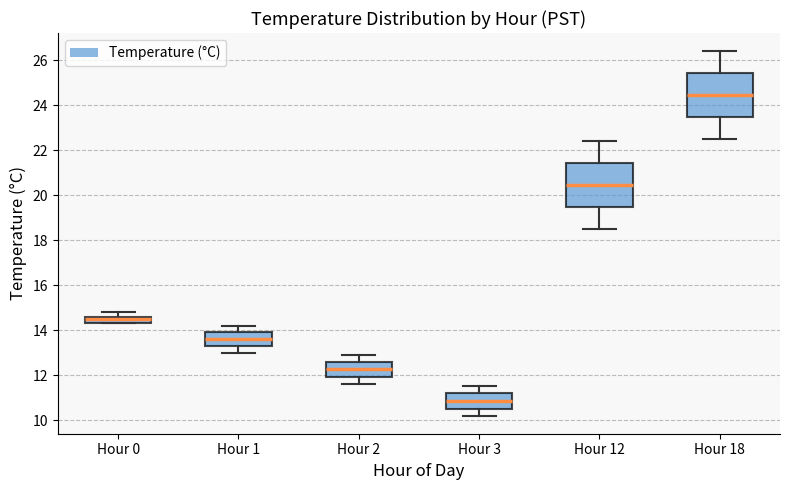

Which box's median line is the highest?

Hour 18